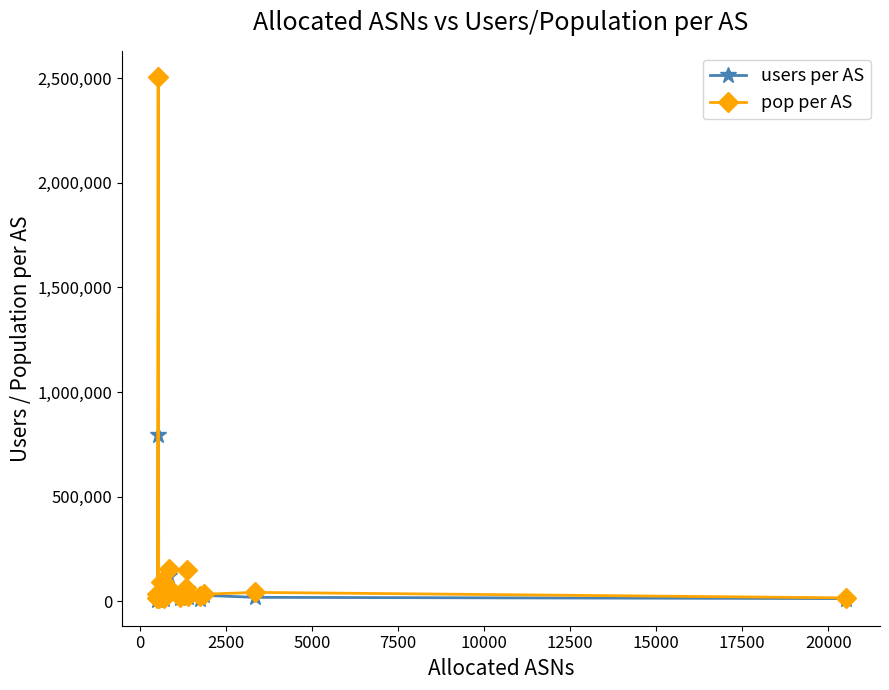

Which series has the widest spread of values?

pop per AS